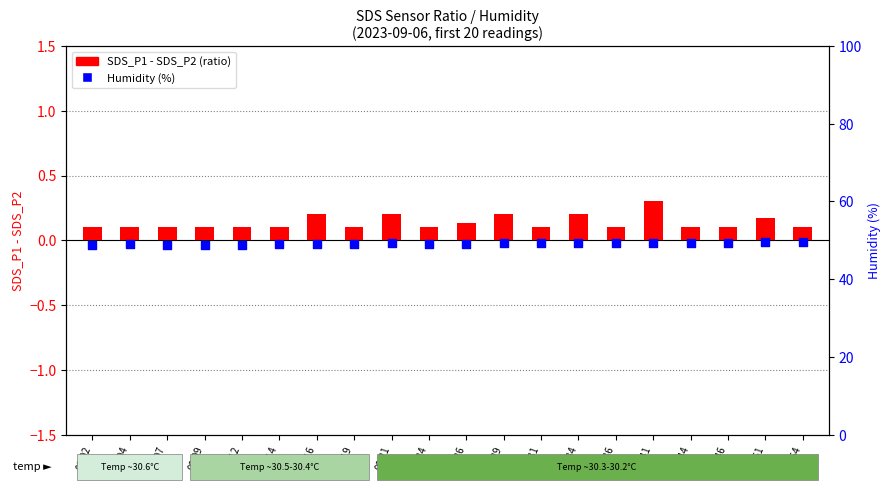

What is the total value across all series at 00:16?

49.2